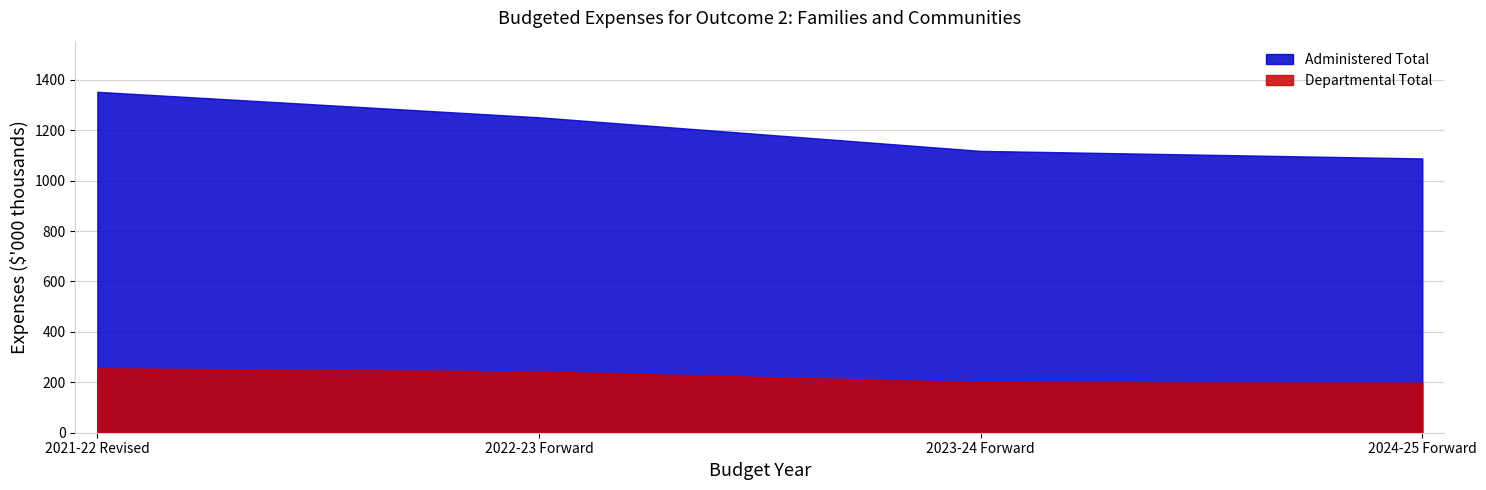

Which series has the largest range (max minus min)?

Administered Total